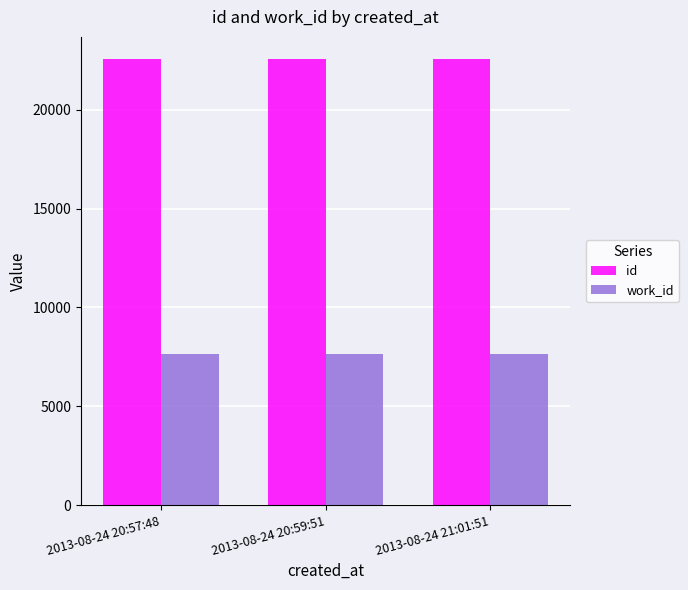

At 2013-08-24 20:57:48, list the series in order from smallest to largest.

work_id, id